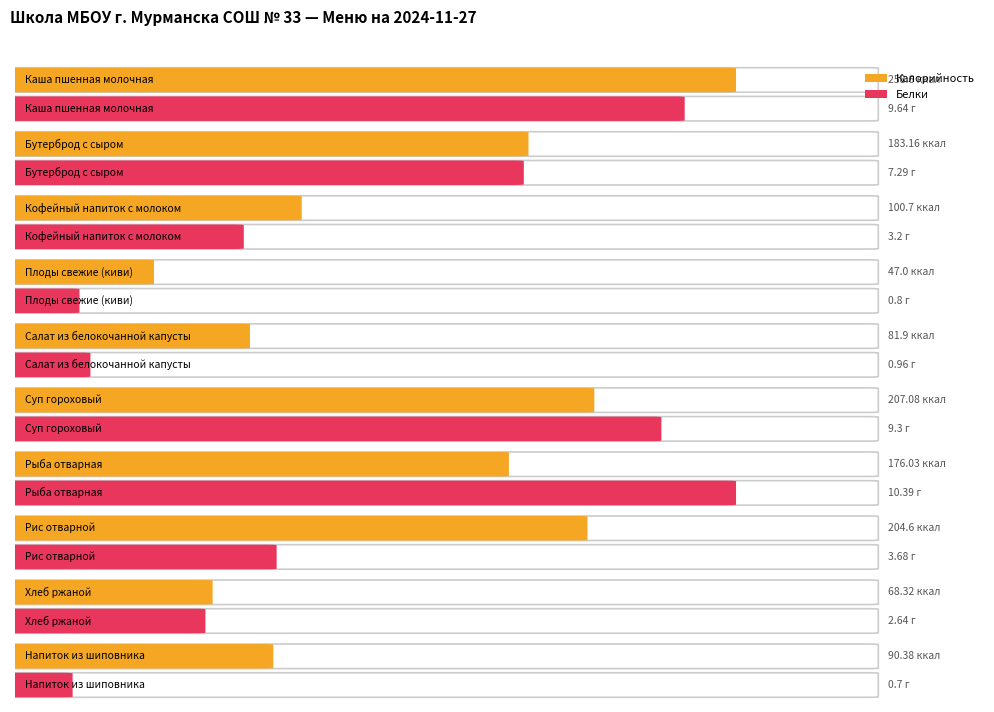

How many groups of bars are there?

10